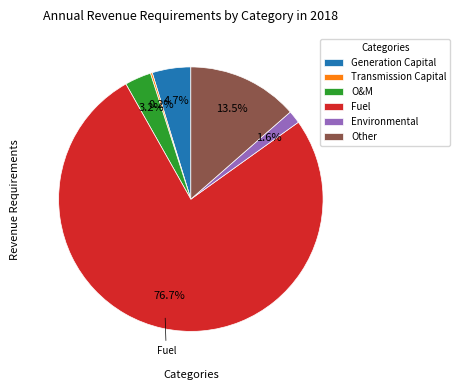

Which has a higher value, O&M or Other?

Other